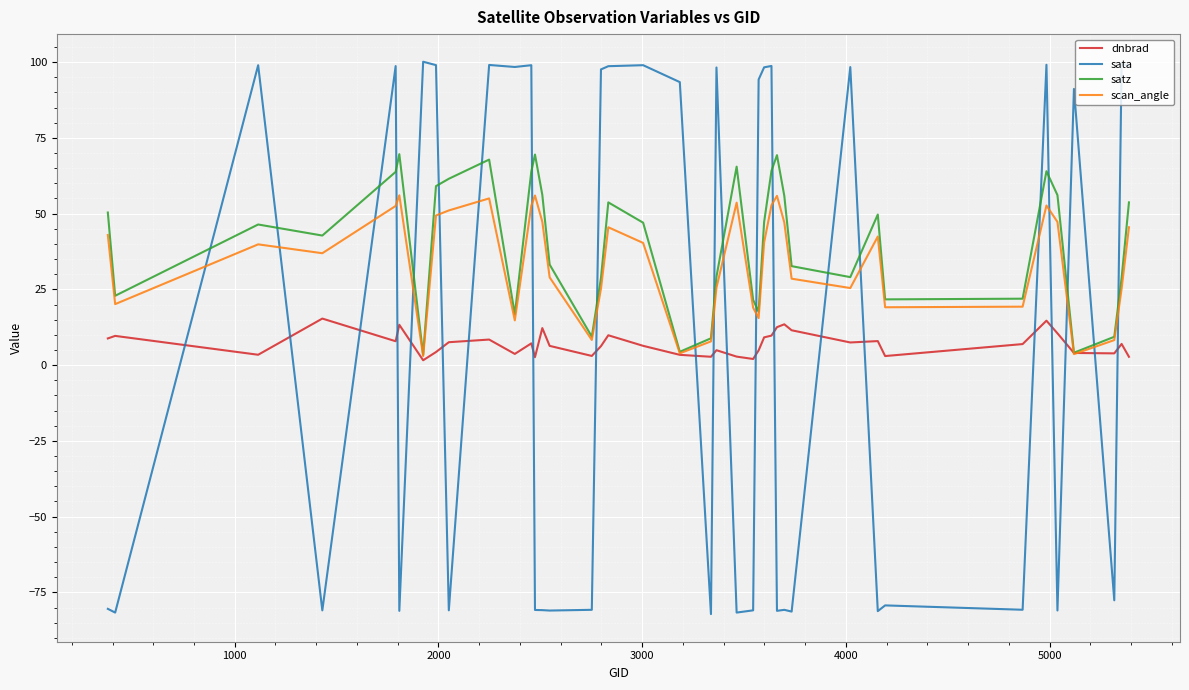

Which series has the widest spread of values?

sata